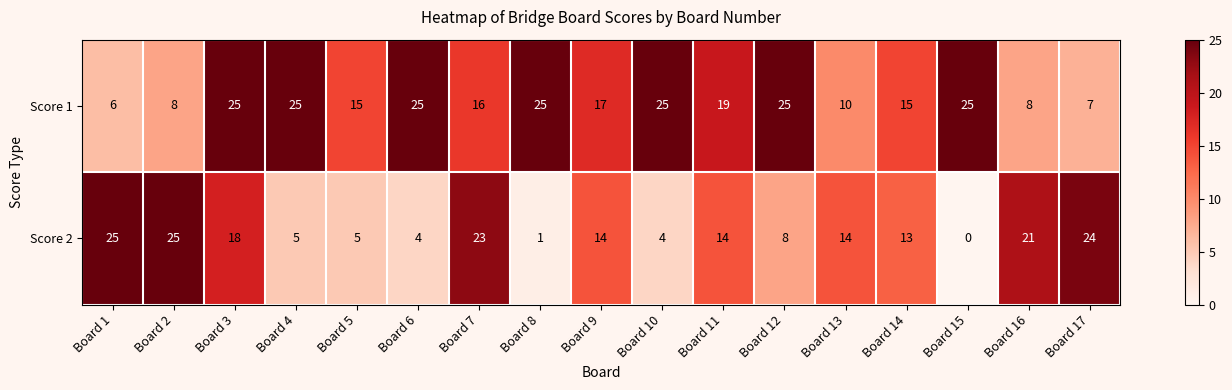

Which series has the widest spread of values?

Score 2